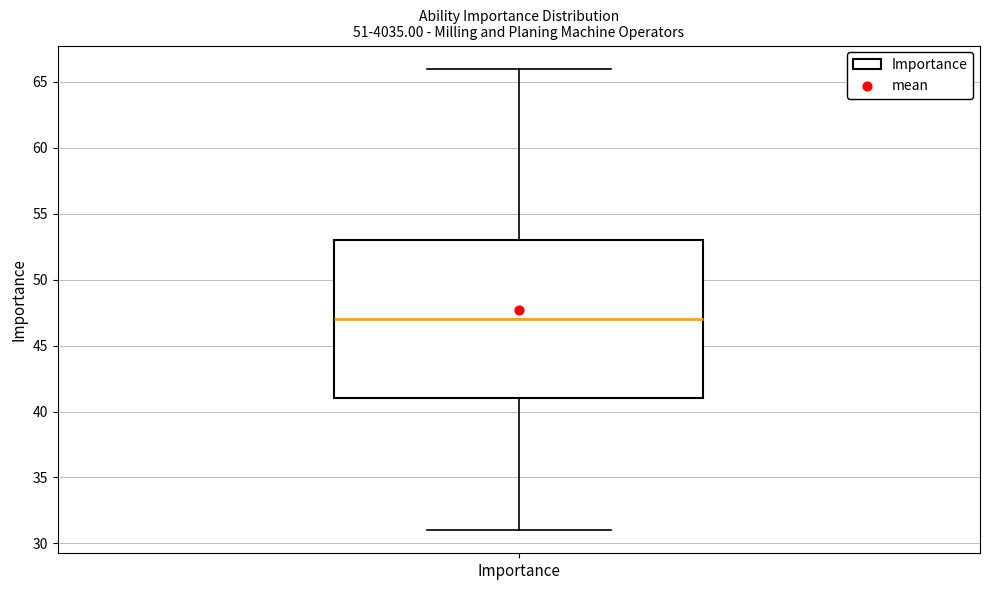

Transcribe this box plot: give where the median line is, the range the box spans, and where the two whiskers end, as read against the y-axis. The values are not printed on the chart, so give them approximately, as read against the axis.

median 47, box 41 to 53, whiskers 31 to 66